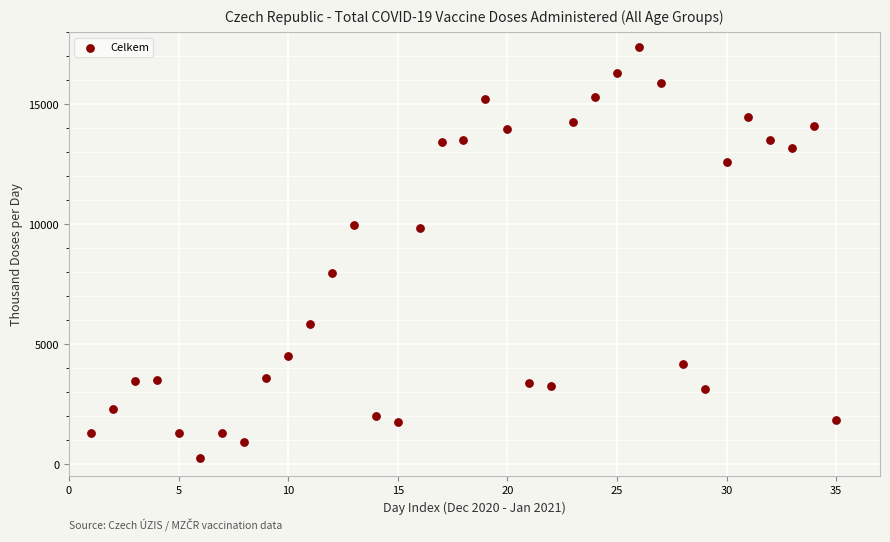

What Y value in the scatter plot is closest to 8818?

7983